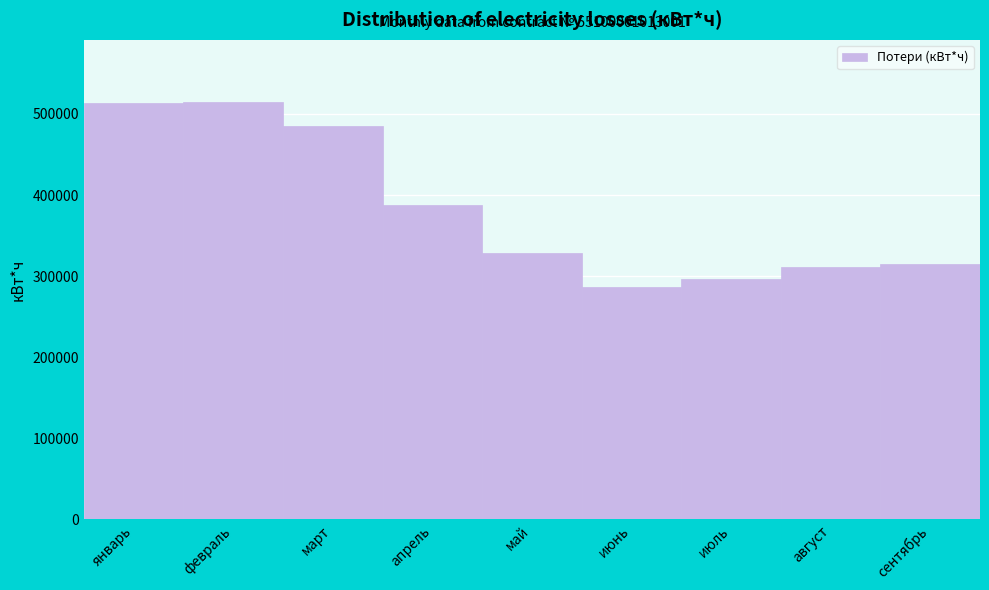

The value at февраль is 514210. True or false?

True